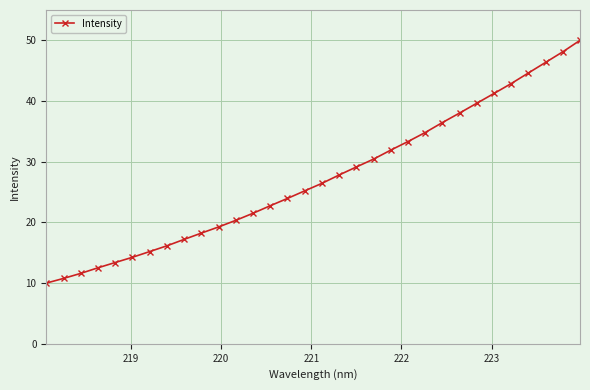

What is the maximum value shown in the chart?

50.0